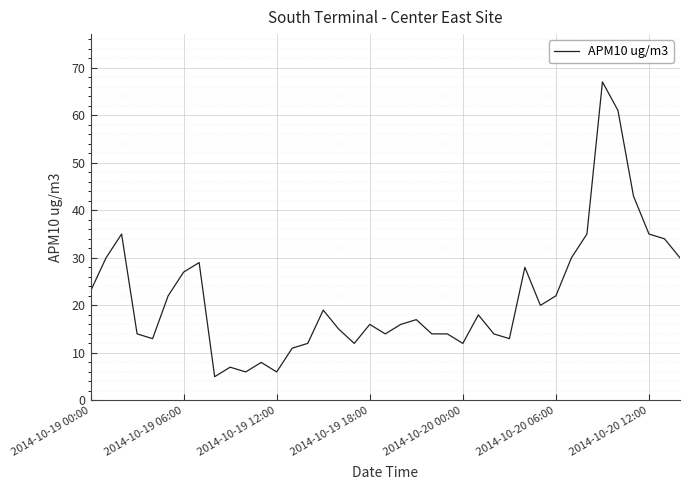

What is the maximum value shown in the chart?

67